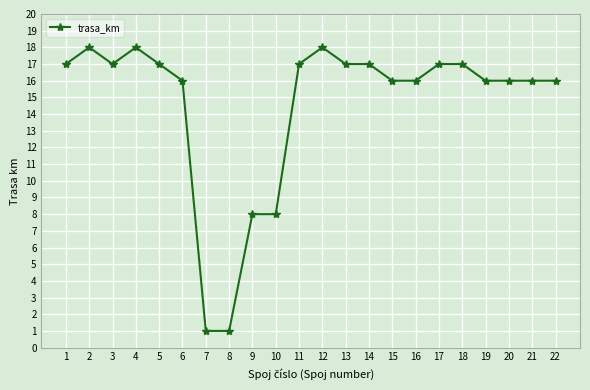

Where is the first local minimum?

3